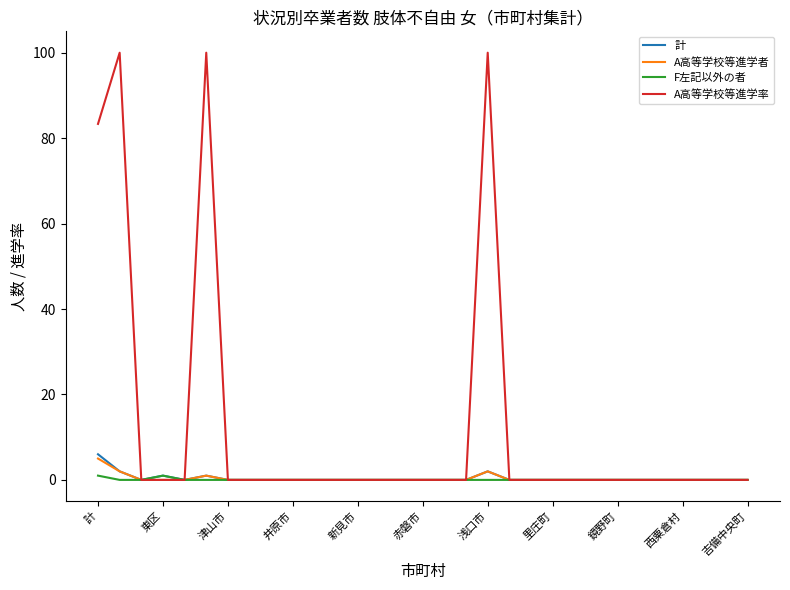

Between 東区 and 浅口市, which series saw the biggest shift?

A高等学校等進学率